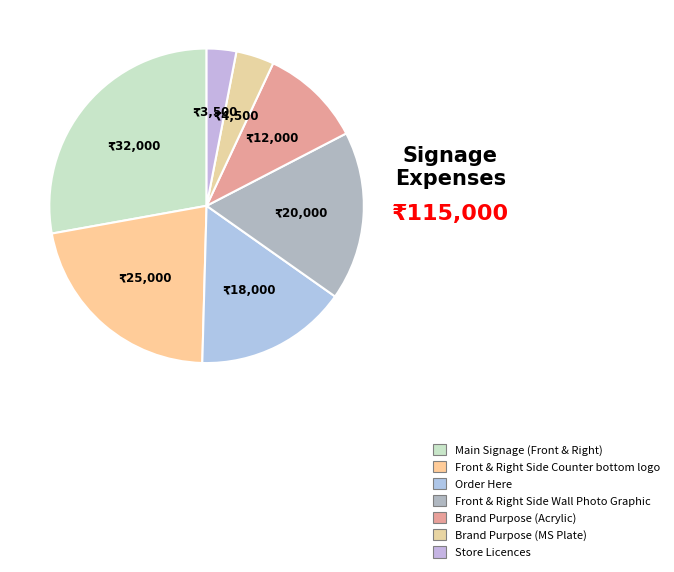

Rank the categories by value from highest to lowest.

Main Signage (Front & Right), Front & Right Side Counter bottom logo, Front & Right Side Wall Photo Graphic, Order Here, Brand Purpose (Acrylic), Brand Purpose (MS Plate), Store Licences